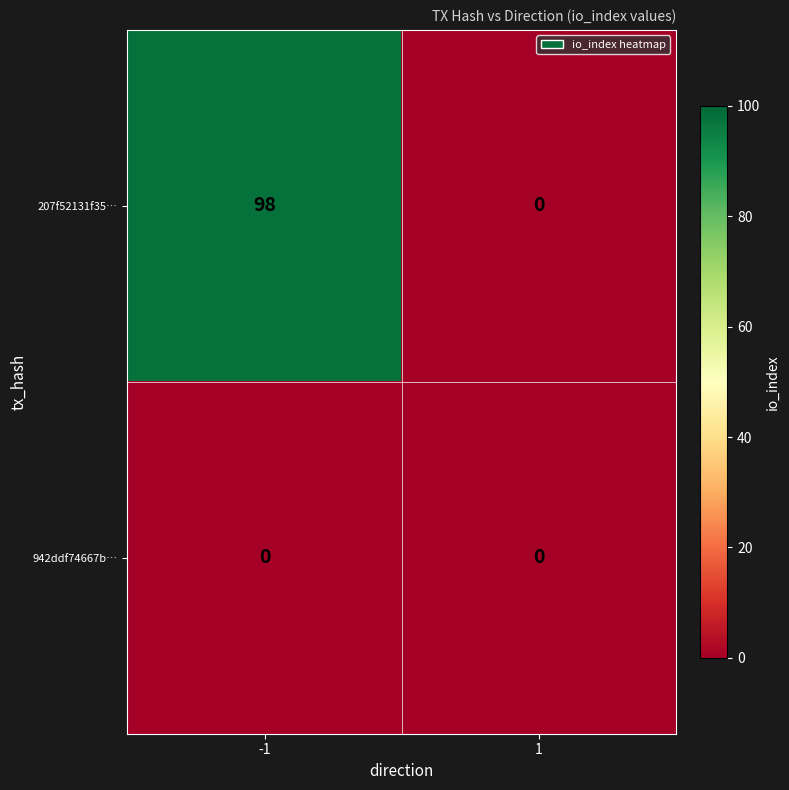

Which series has the largest total across all categories?

207f52131f35…